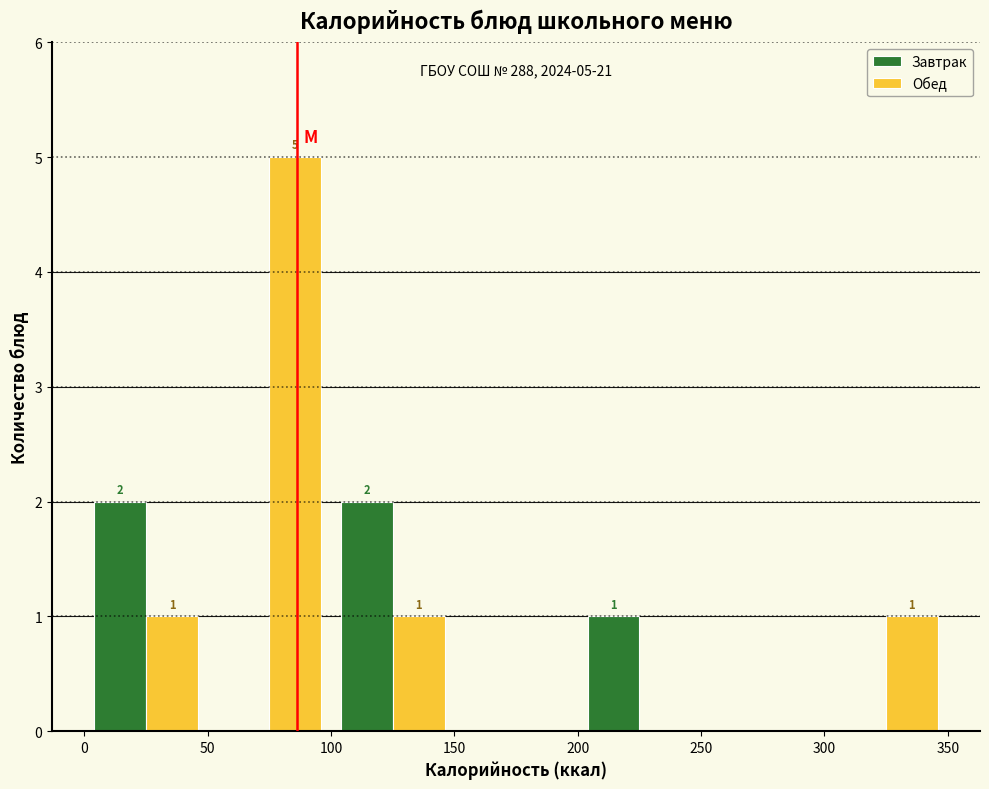

In the Обед series, which range on the x-axis has the tallest bar?

50 to 100